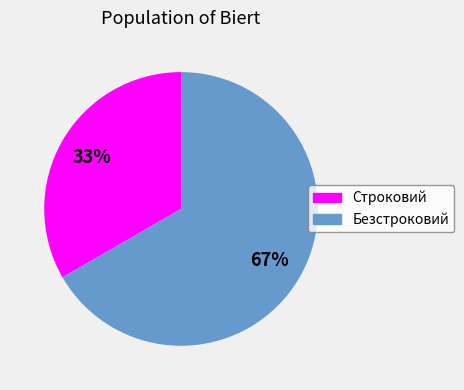

How many slices are in this pie chart?

2